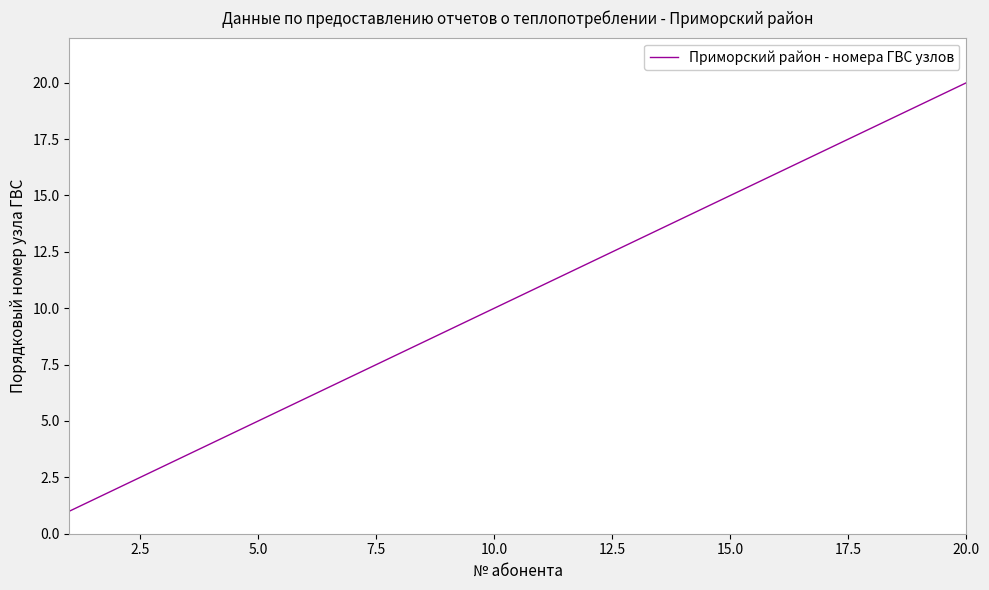

True or false: the data has more than 1 interior local peaks.

False